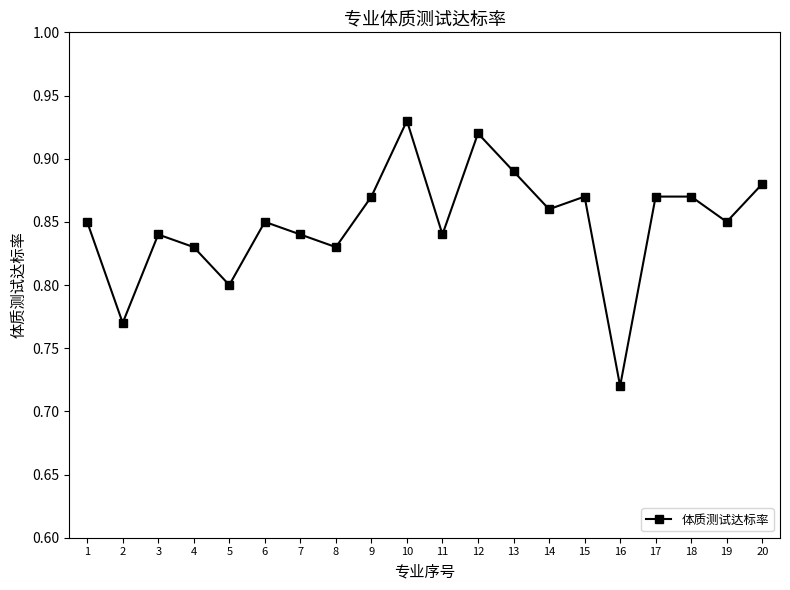

The chart shows a value of 0.8 at 5. True or false?

True